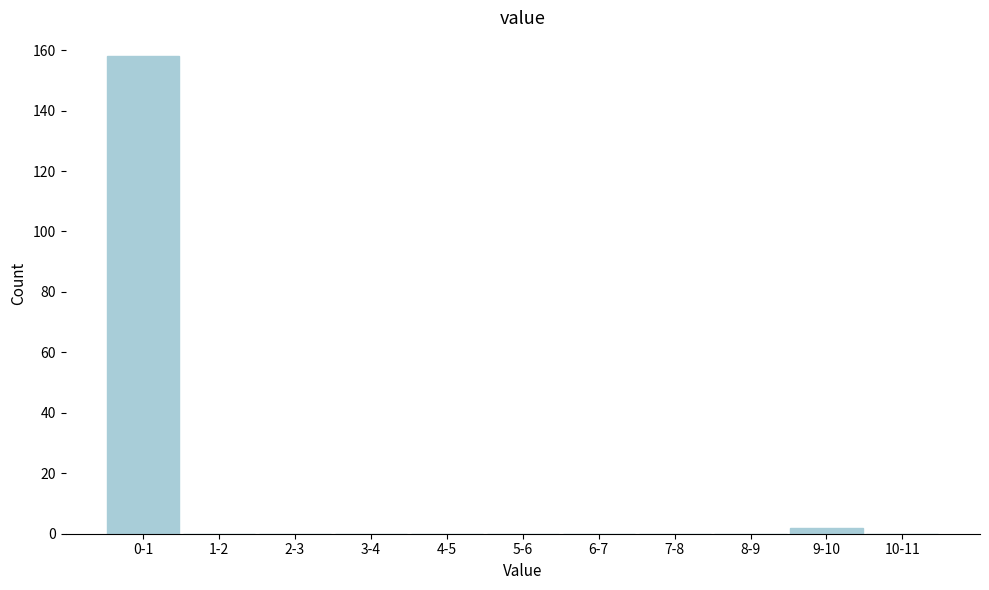

Reading left to right, extract all data points from this chart.

0-1=158	1-2=0	2-3=0	3-4=0	4-5=0	5-6=0	6-7=0	7-8=0	8-9=0	9-10=2	10-11=0